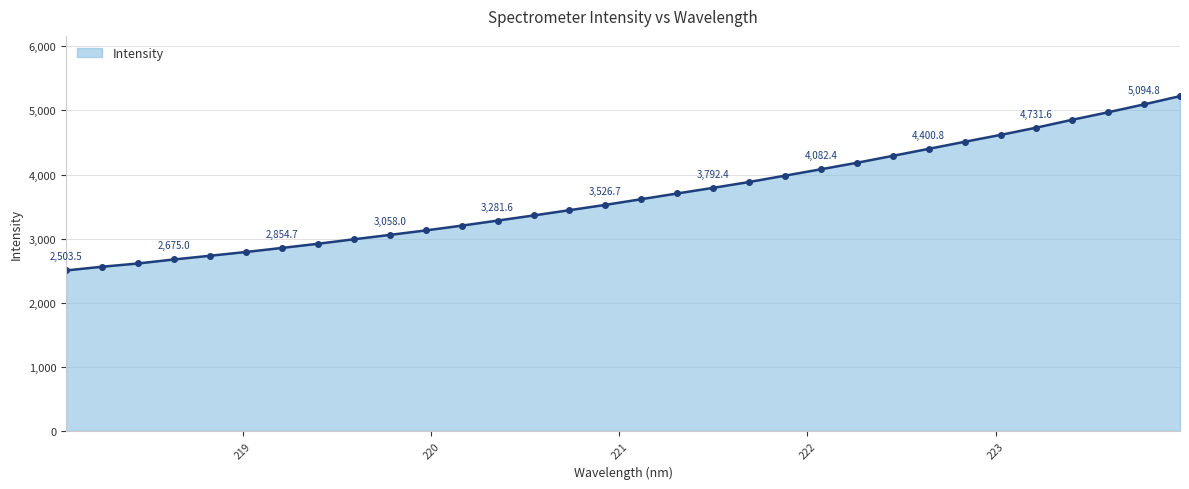

What is the difference between the second highest and second lowest values?

2533.4